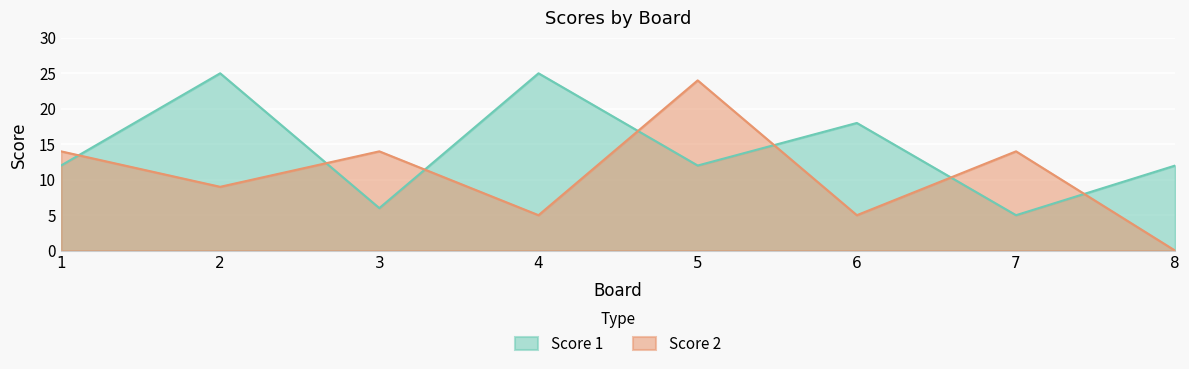

How many Score 2 values are between 5 and 14?

6